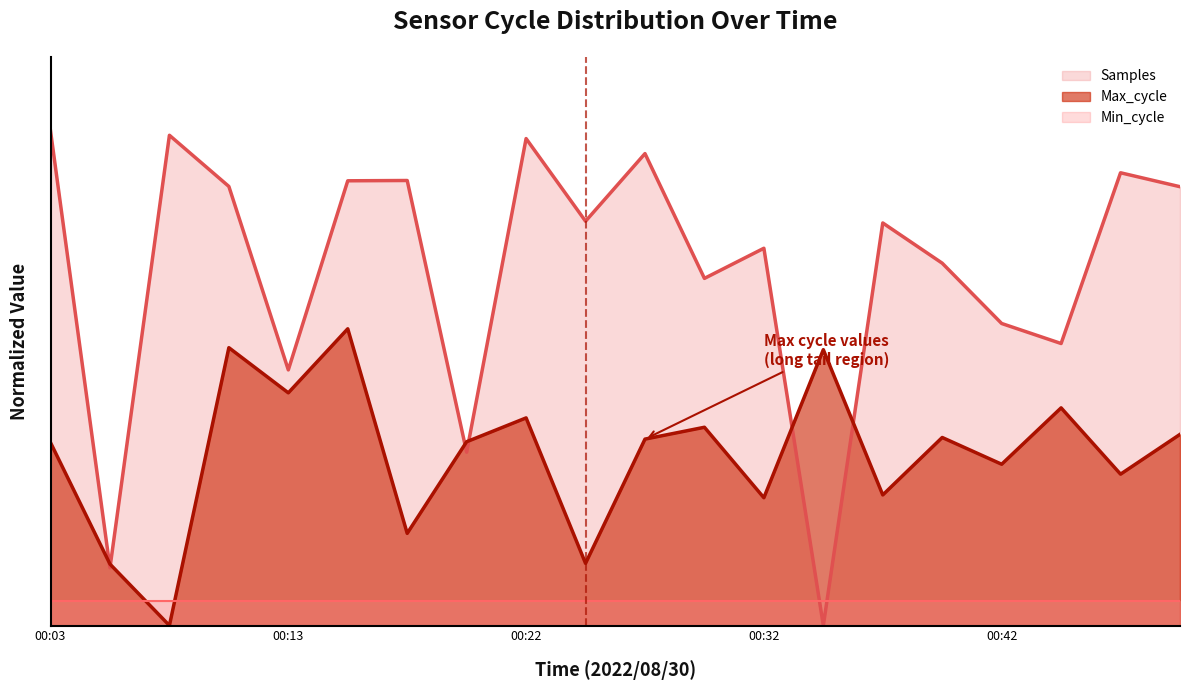

Between 00:22 and 00:25, which is larger?

00:22